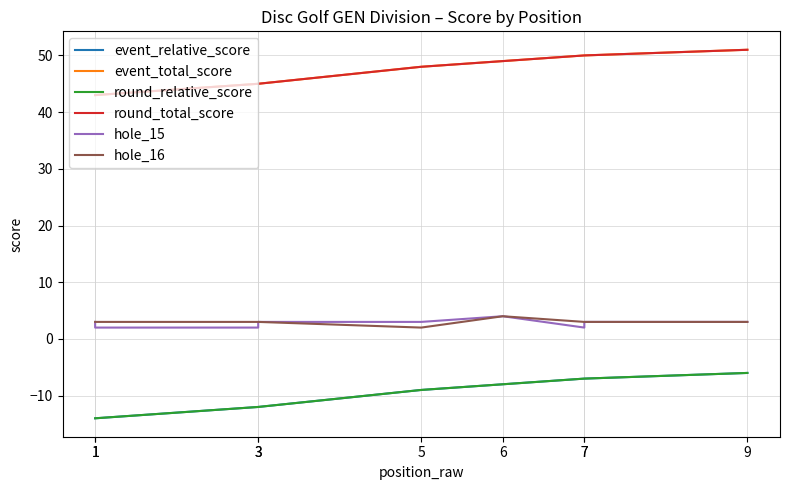

What is the maximum value for event_total_score?

51